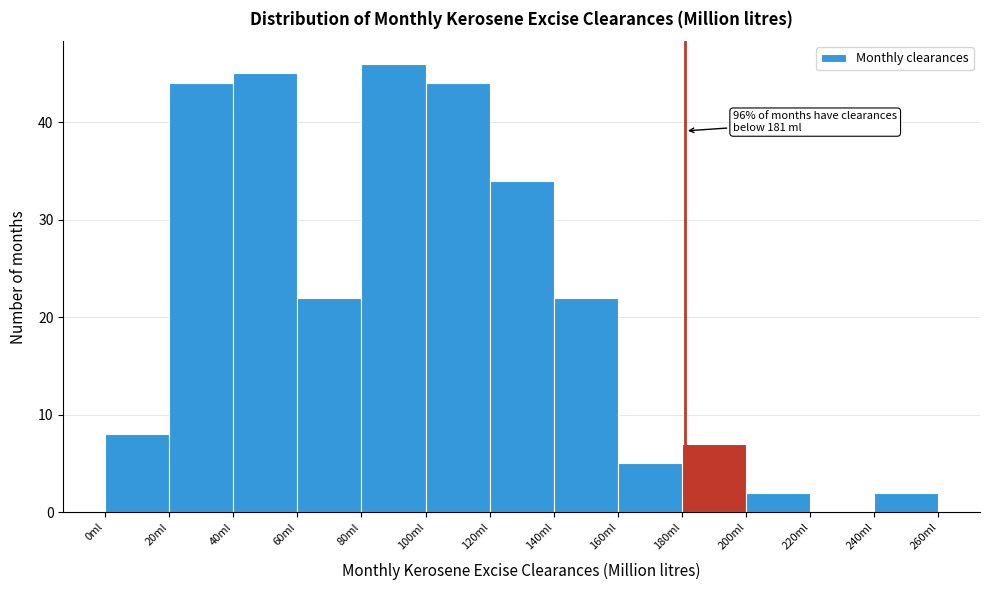

Over which range of the x-axis is the bar tallest?

80 to 100